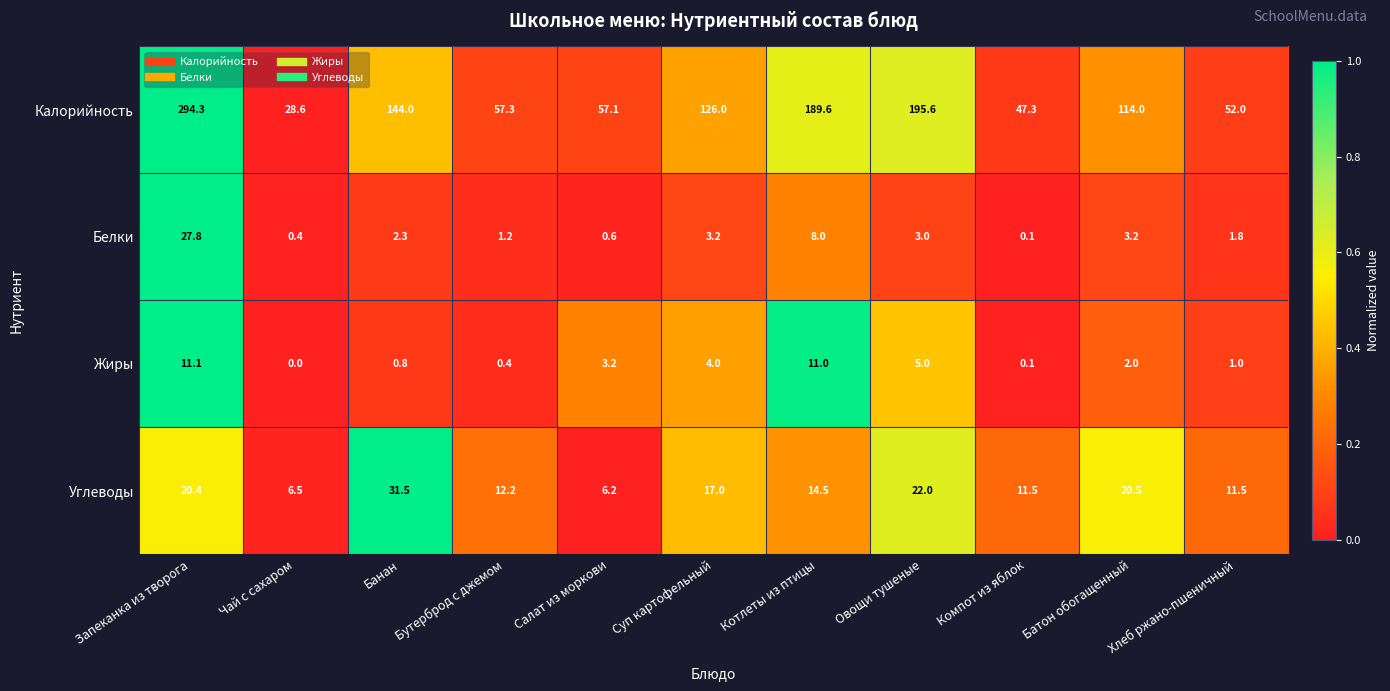

Rank the series at Овощи тушеные from lowest to highest value.

Белки, Жиры, Углеводы, Калорийность